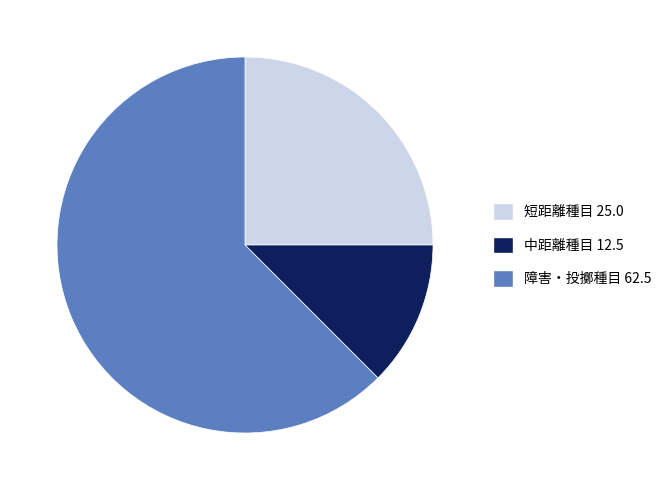

Which category accounts for the majority?

障害・投擲種目 62.5